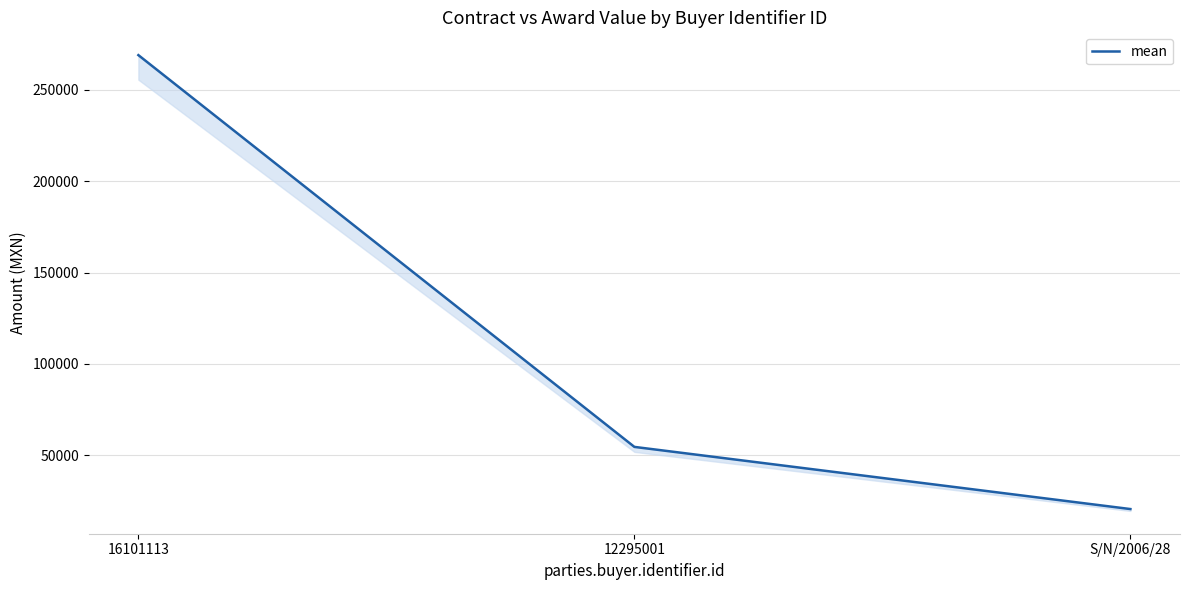

What is the label of the 2nd point from the right?

12295001